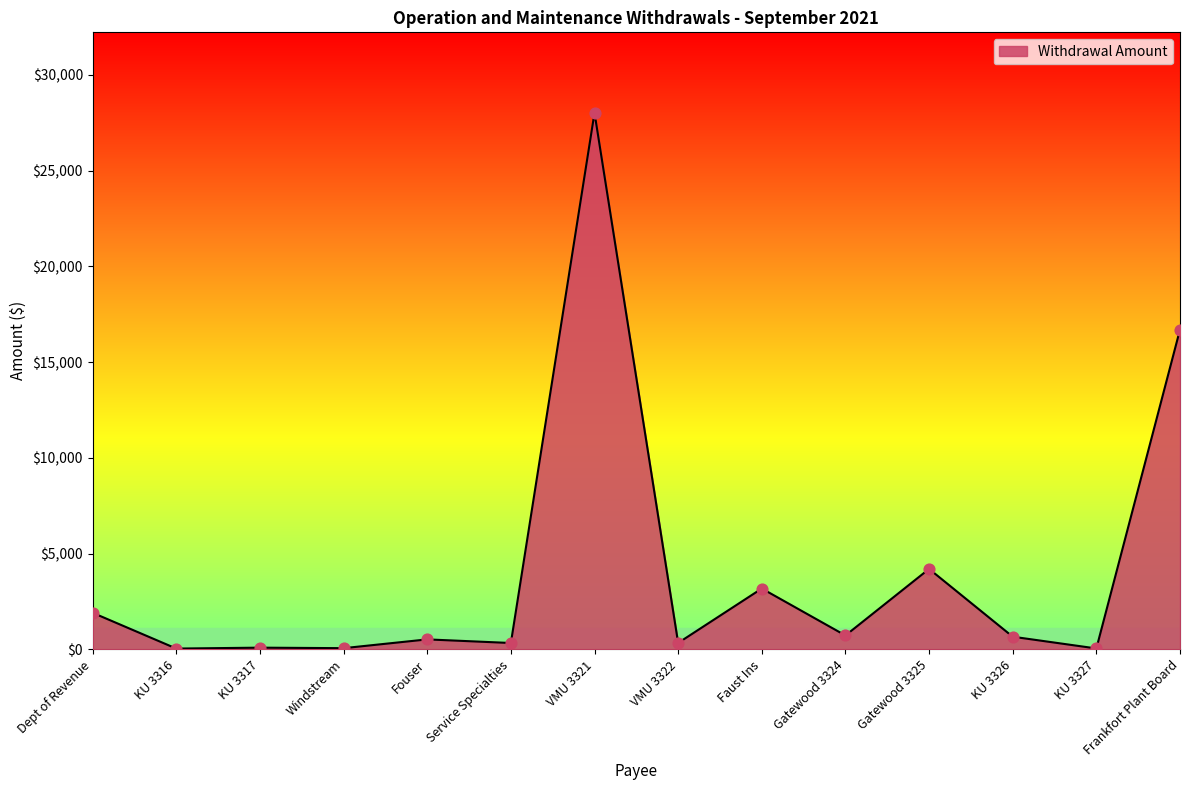

Approximately how many times larger is the value at Gatewood 3324 compared to Service Specialties?

2.2